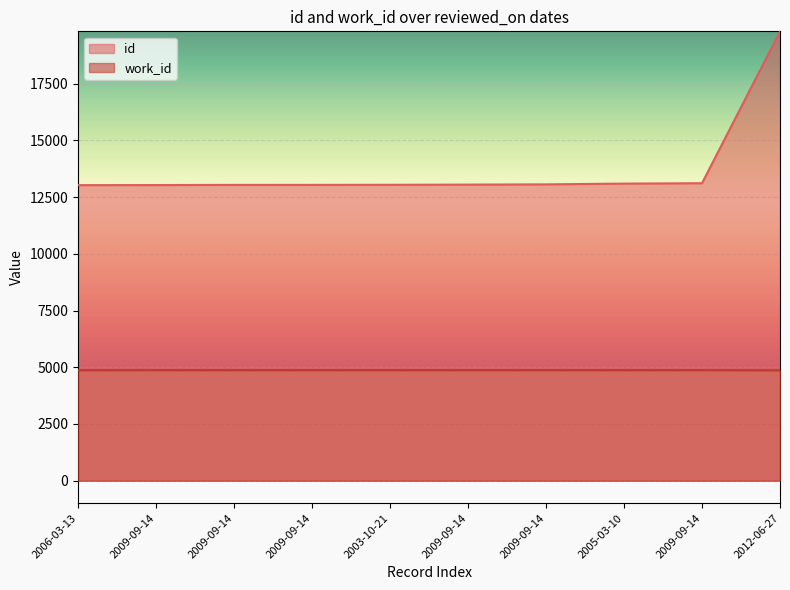

At 2006-03-13, list the series in order from largest to smallest.

id, work_id